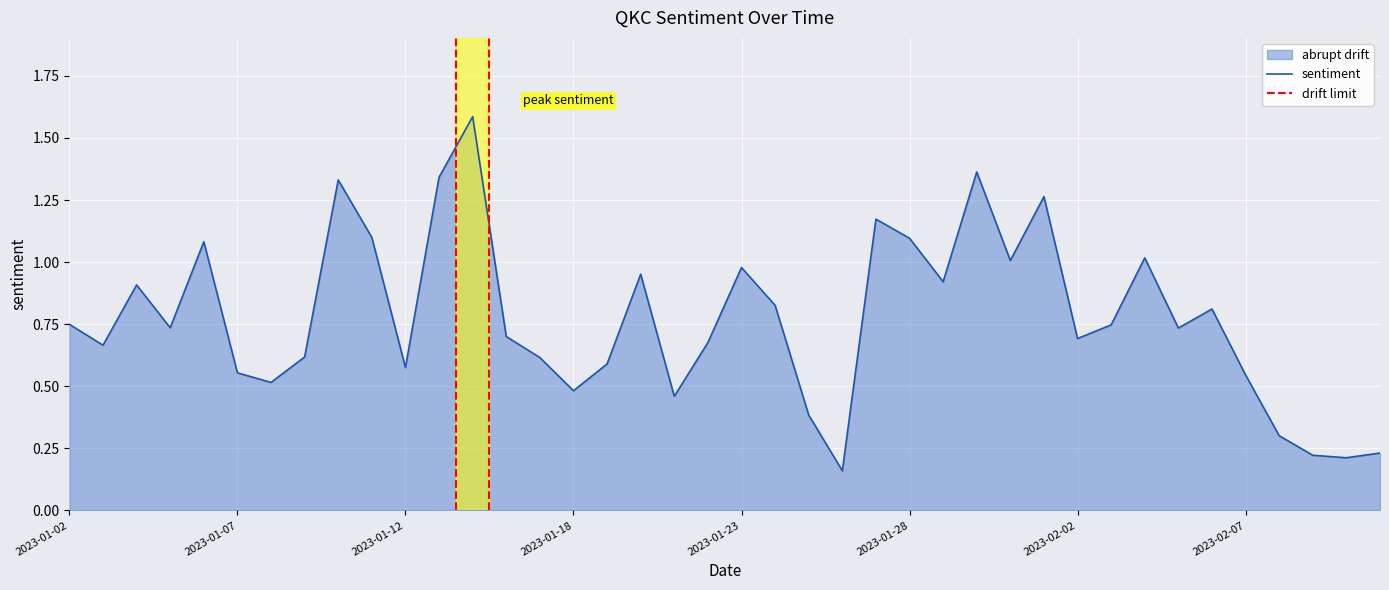

True or false: there are more than 1 points higher than both neighbors.

True